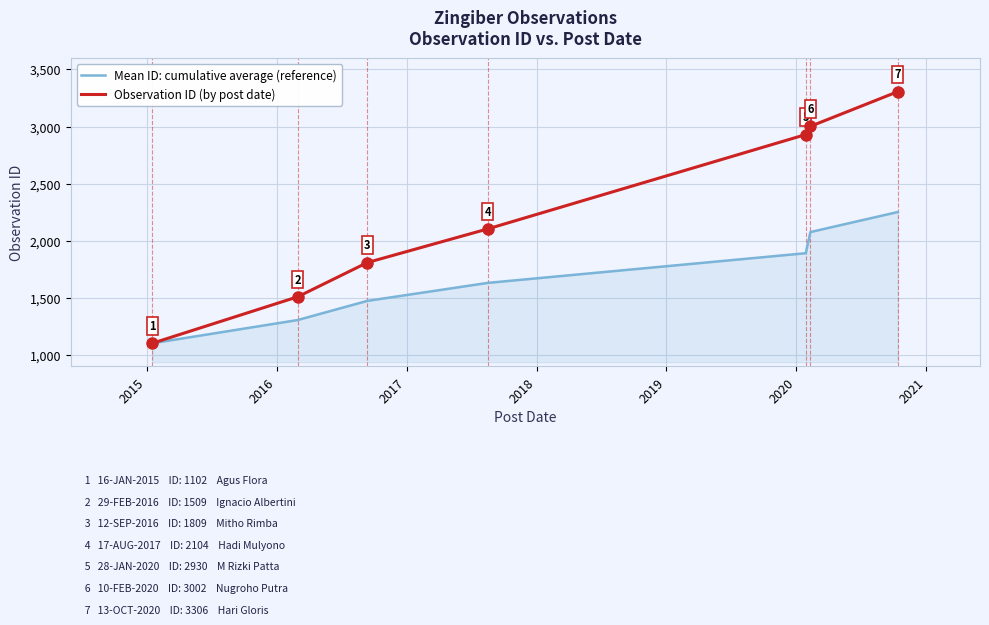

What is the lowest value of the Mean ID: cumulative average (reference) series?

1102.0